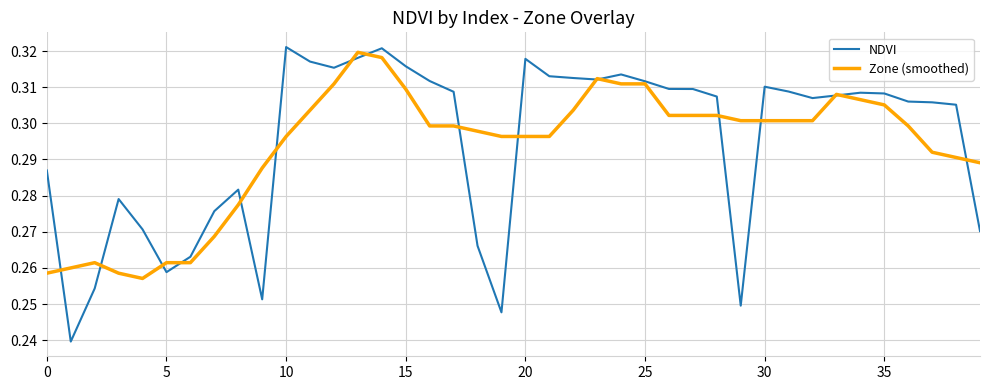

Which series has the largest range (max minus min)?

NDVI